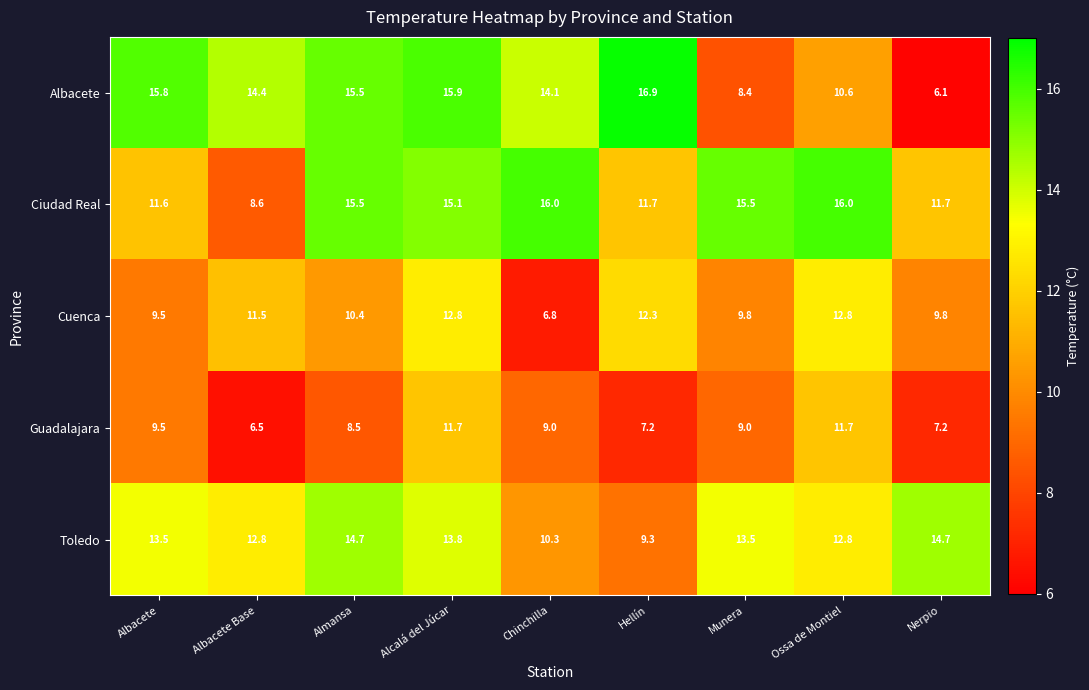

Where does the Ciudad Real series first go above 15?

Almansa